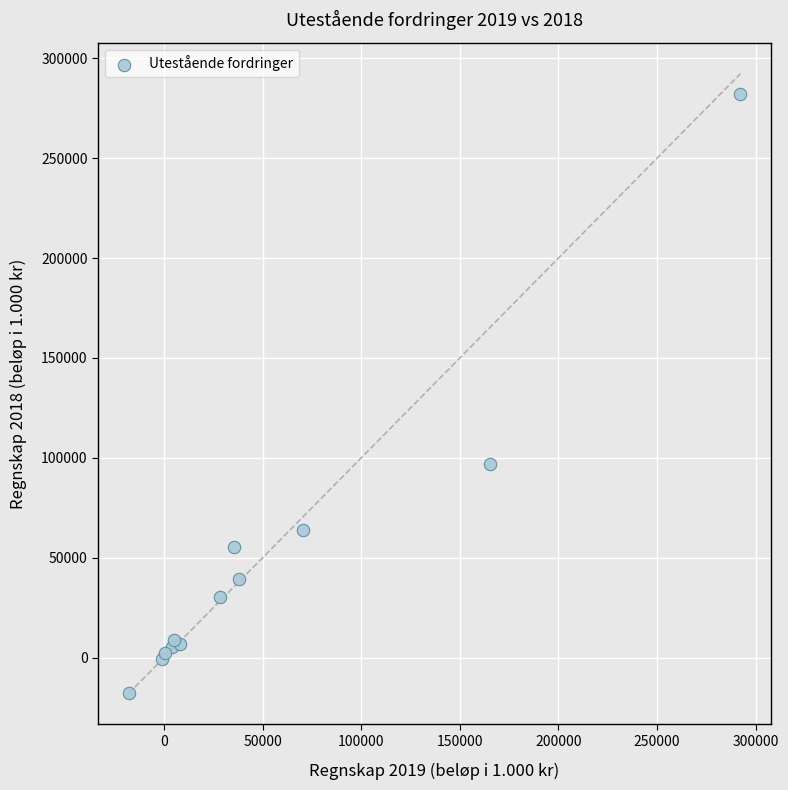

What Y value in the scatter plot is closest to 132035?

97042.8